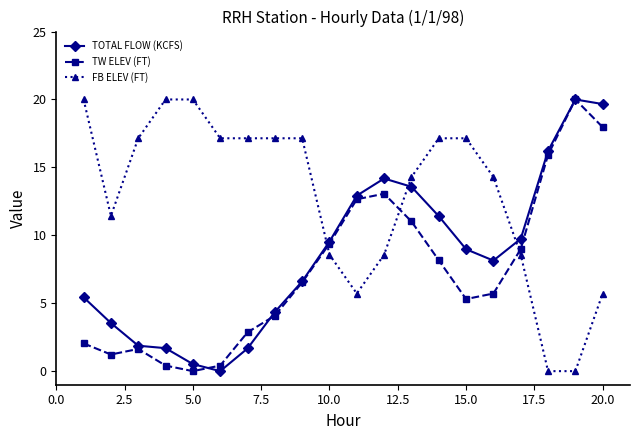

Which series has the largest total across all categories?

FB ELEV (FT)